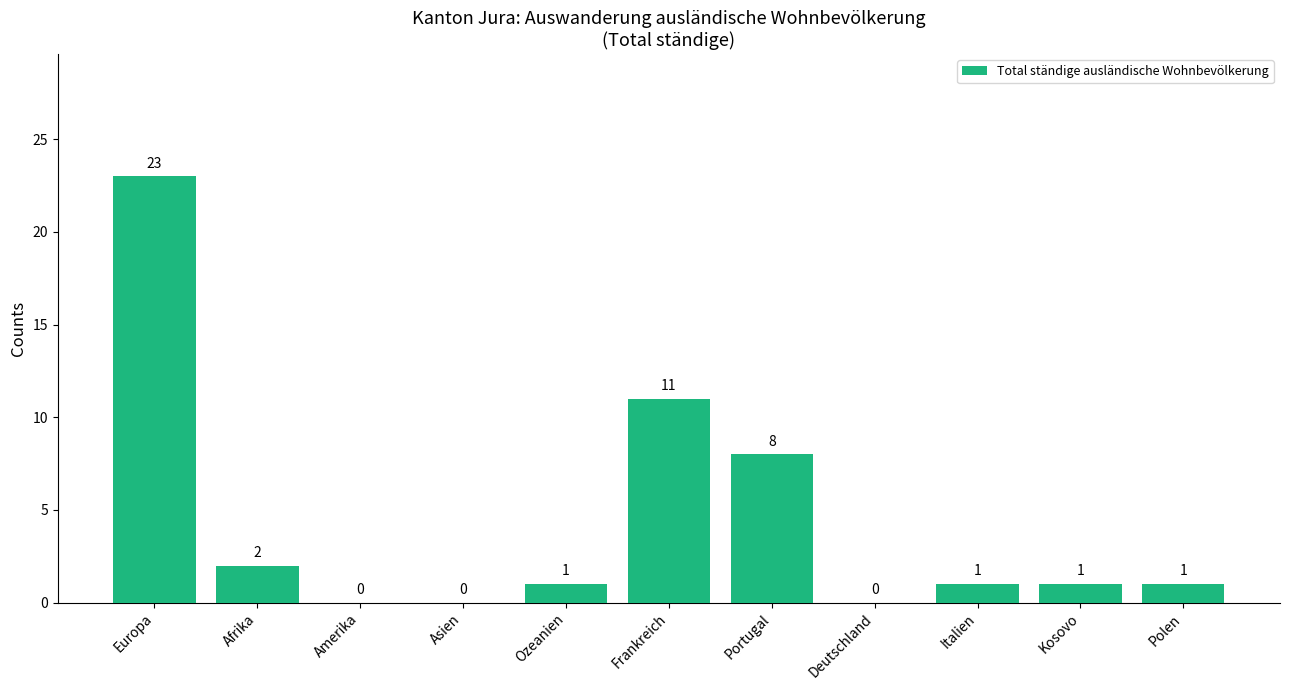

Where is the data nearest to the value 11?

Frankreich